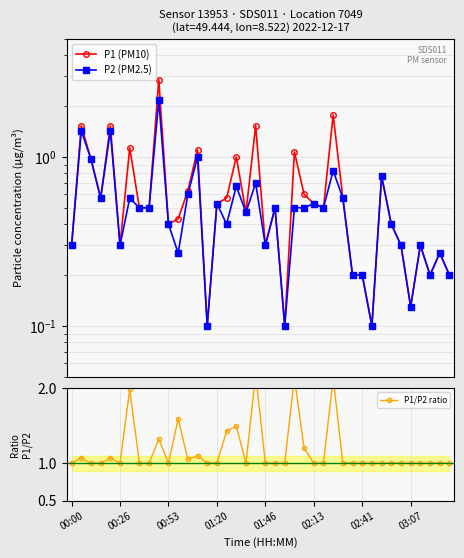

Is this an area chart (filled region under the line)?

No